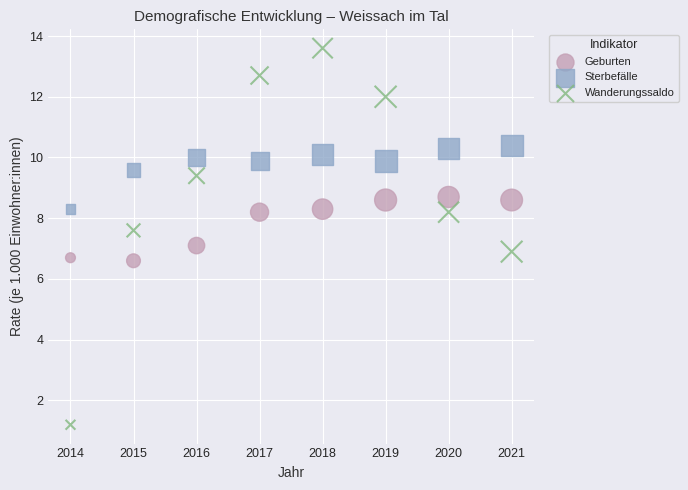

Which series contains the lowest Y value?

Wanderungssaldo